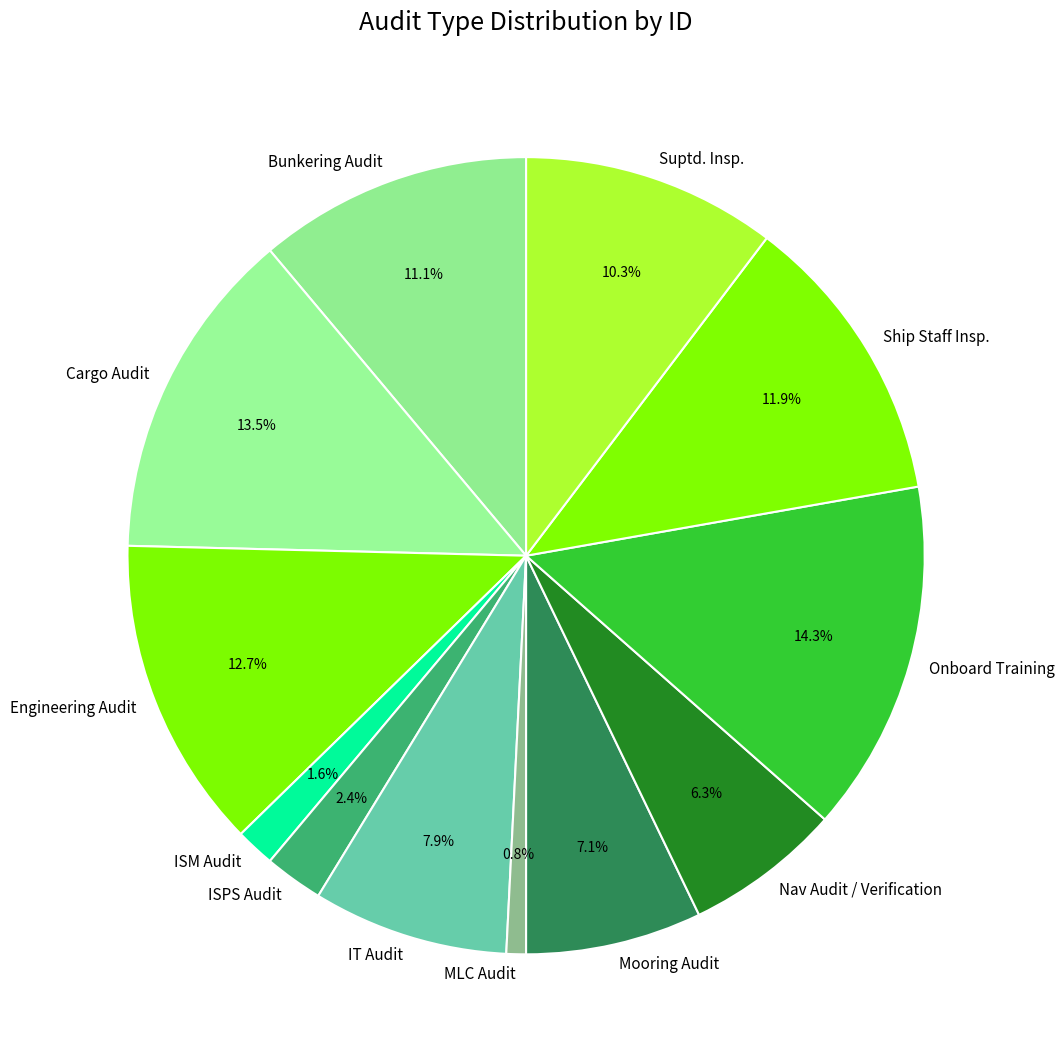

What is the smallest slice in the pie chart?

MLC Audit